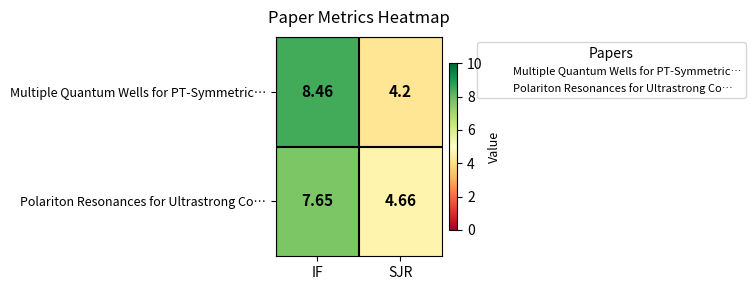

Where does the Polariton Resonances for Ultrastrong Co… series first go above 7?

IF